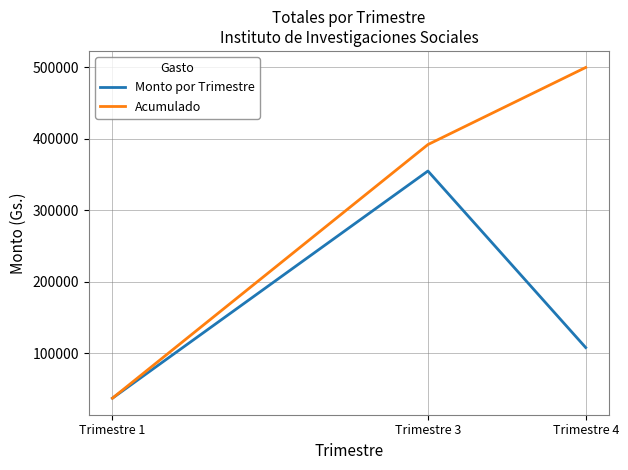

How many series are shown in this chart?

2